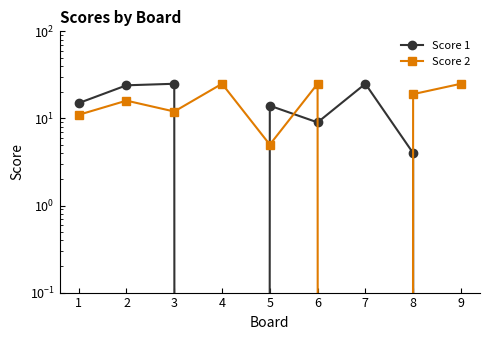

What is the sum of the Score 2 values at 2 and 7?

16